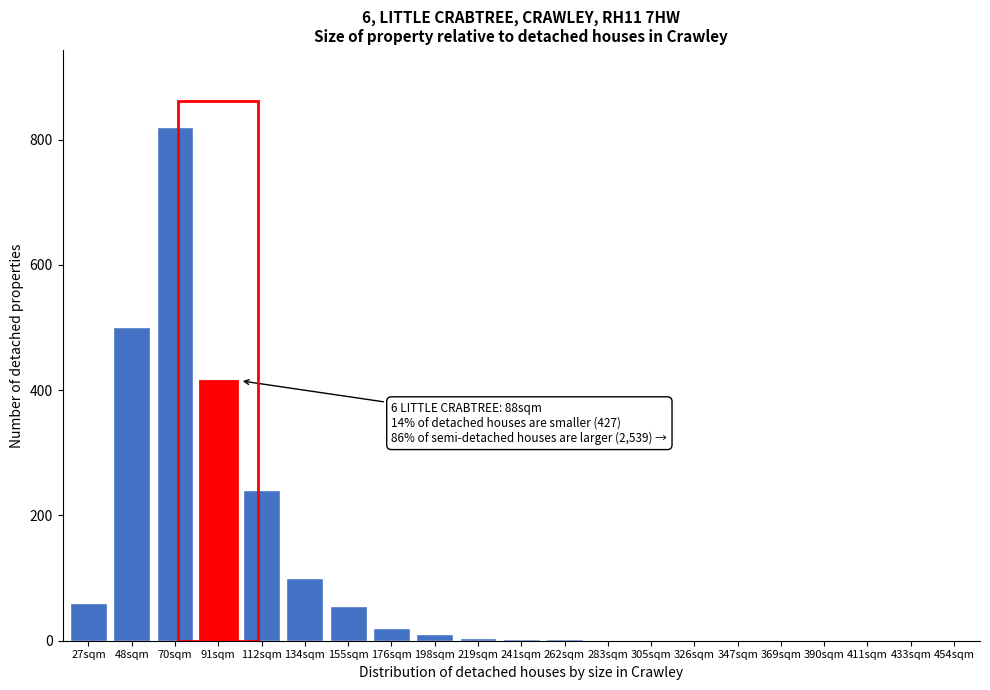

What is the sum of all values?

2232